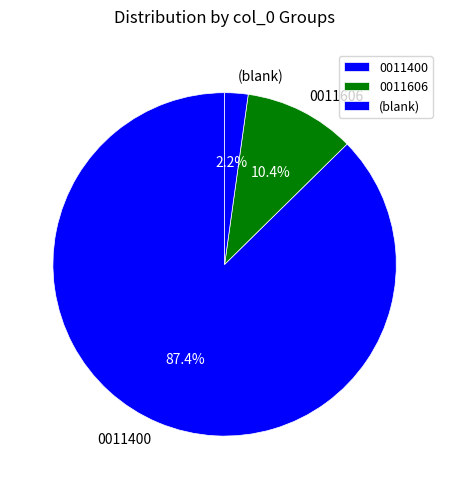

Which slice is the smallest?

(blank)